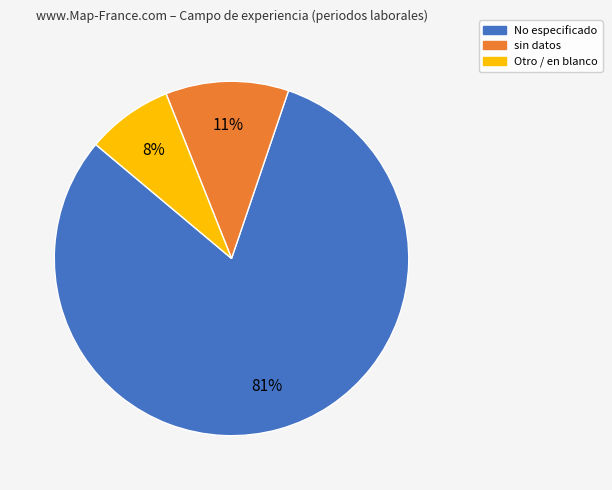

Is there a majority slice in this chart?

Yes